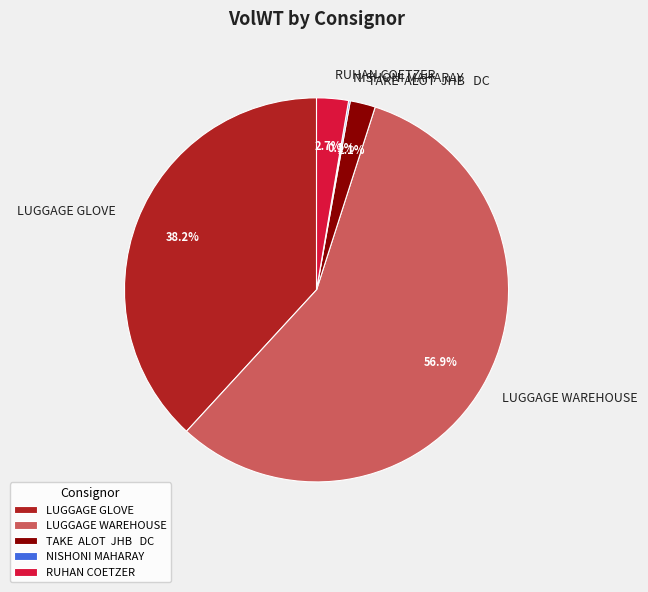

Combined, what portion of the pie is LUGGAGE GLOVE and TAKE ALOT JHB DC?

40.3%